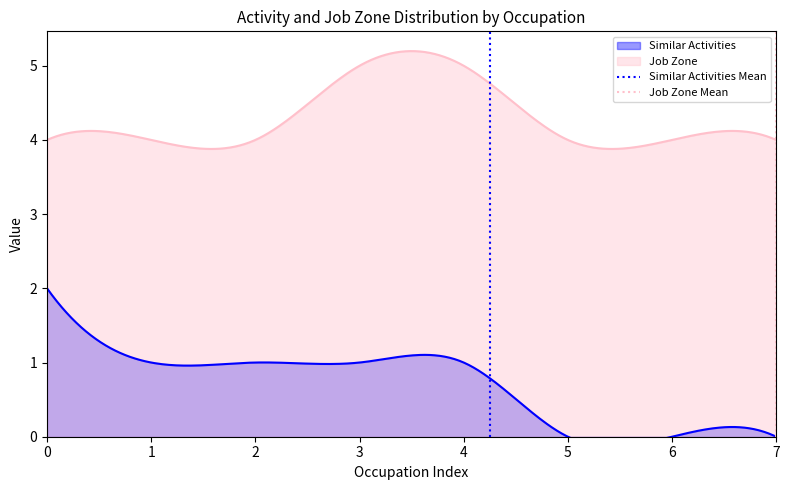

Count the number of data series in this chart.

2